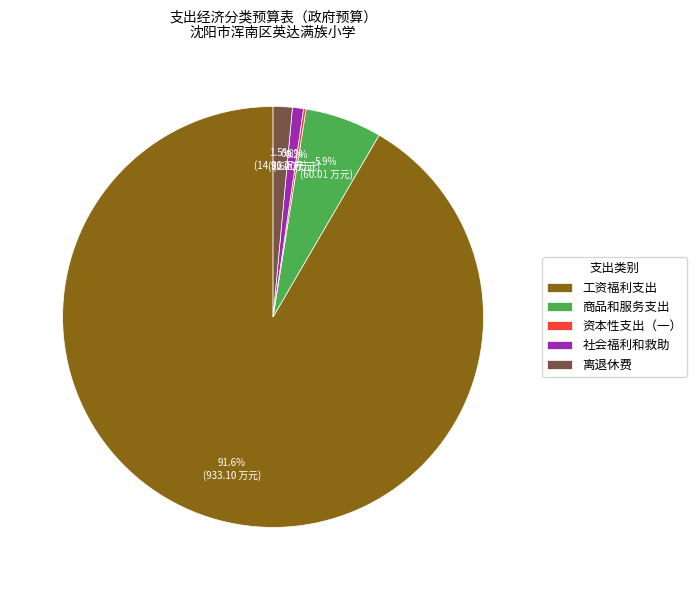

To the nearest percent, what is the difference between the largest and smallest slice percentages?

91%